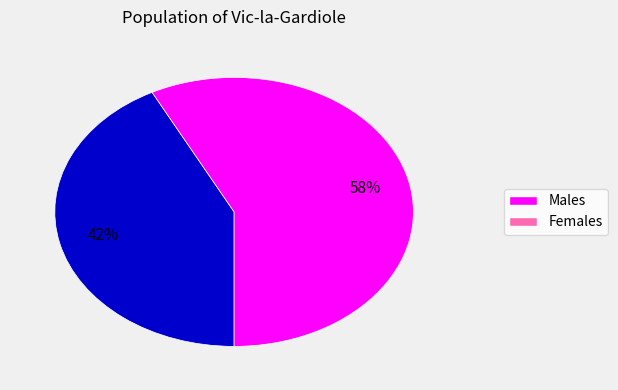

Is there a majority slice in this chart?

Yes